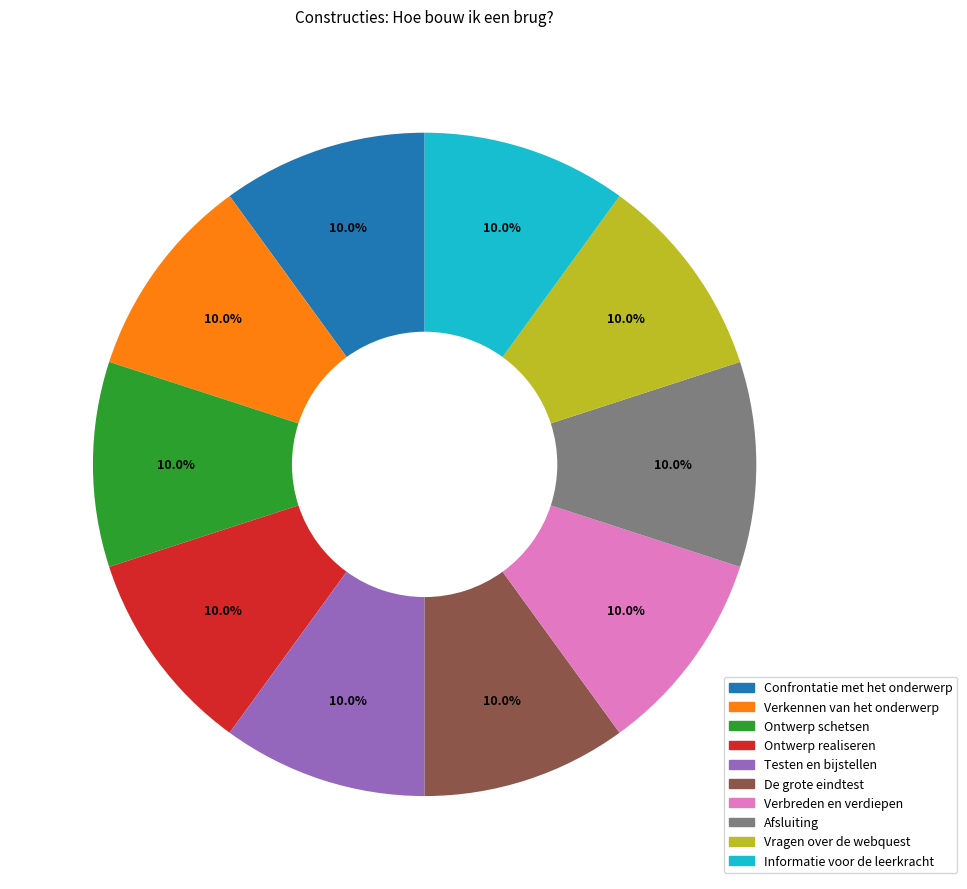

To the nearest percent, what is the average slice percentage?

10%